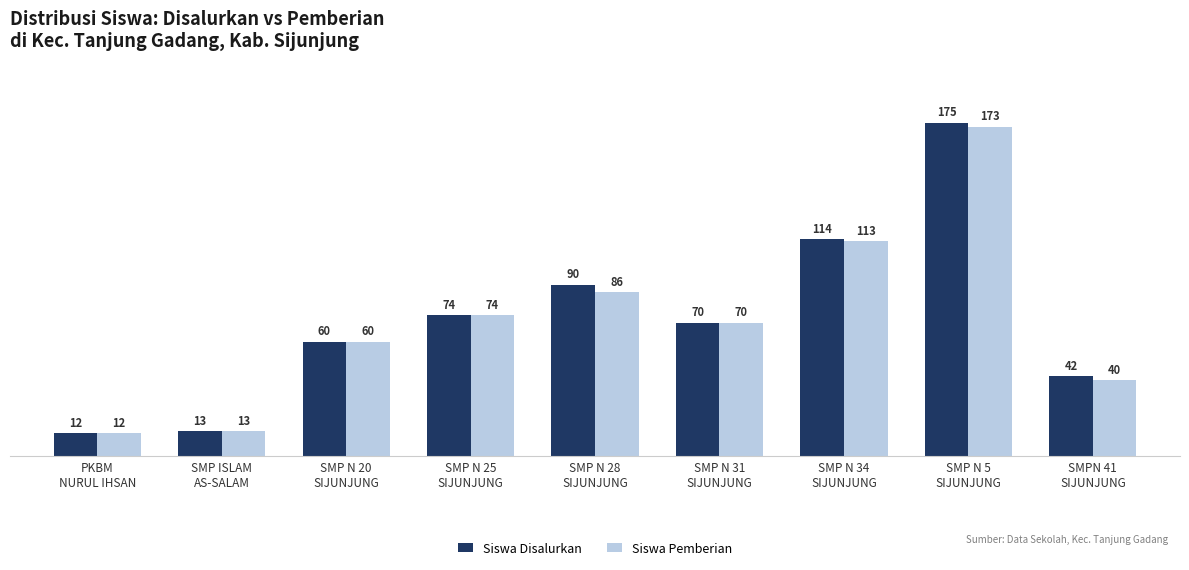

Reading left to right, transcribe all the data shown in this chart.

Siswa Disalurkan: 12	13	60	74	90	70	114	175	42
Siswa Pemberian: 12	13	60	74	86	70	113	173	40